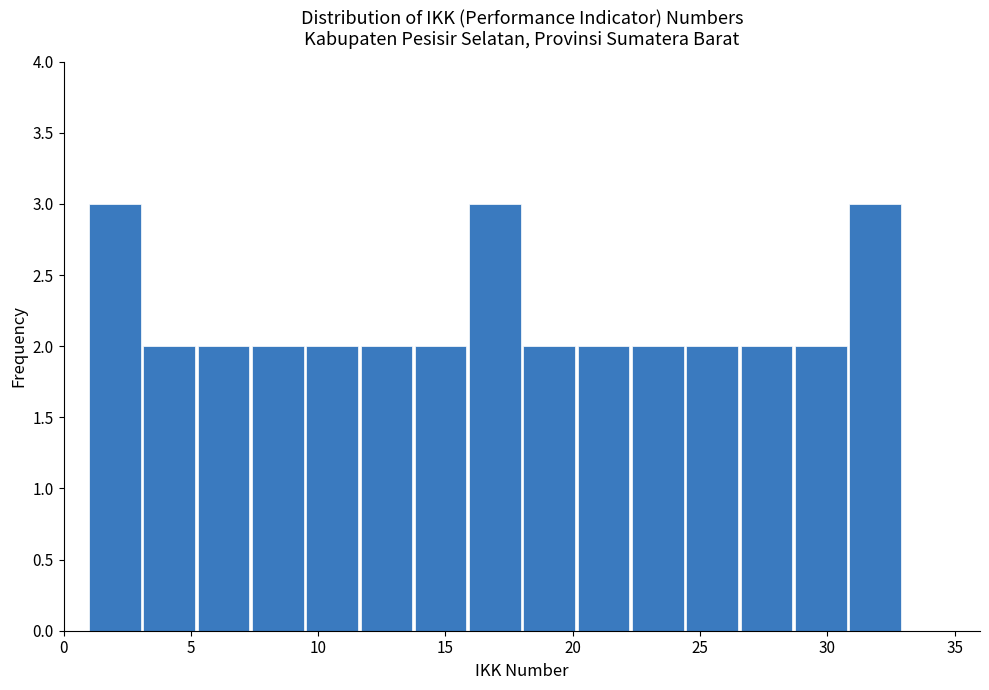

Reading left to right, list every bar in this chart as the range it spans on the x-axis followed by its height. Neither the bar edges nor the heights are printed on the chart, so give them approximately, as read against the axes.

1.0 to 3.0: 3
3.0 to 5.5: 2
5.5 to 7.5: 2
7.5 to 9.5: 2
9.5 to 11.5: 2
11.5 to 14.0: 2
14.0 to 16.0: 2
16.0 to 18.0: 3
18.0 to 20.0: 2
20.0 to 22.5: 2
22.5 to 24.5: 2
24.5 to 26.5: 2
26.5 to 28.5: 2
28.5 to 31.0: 2
31.0 to 33.0: 3